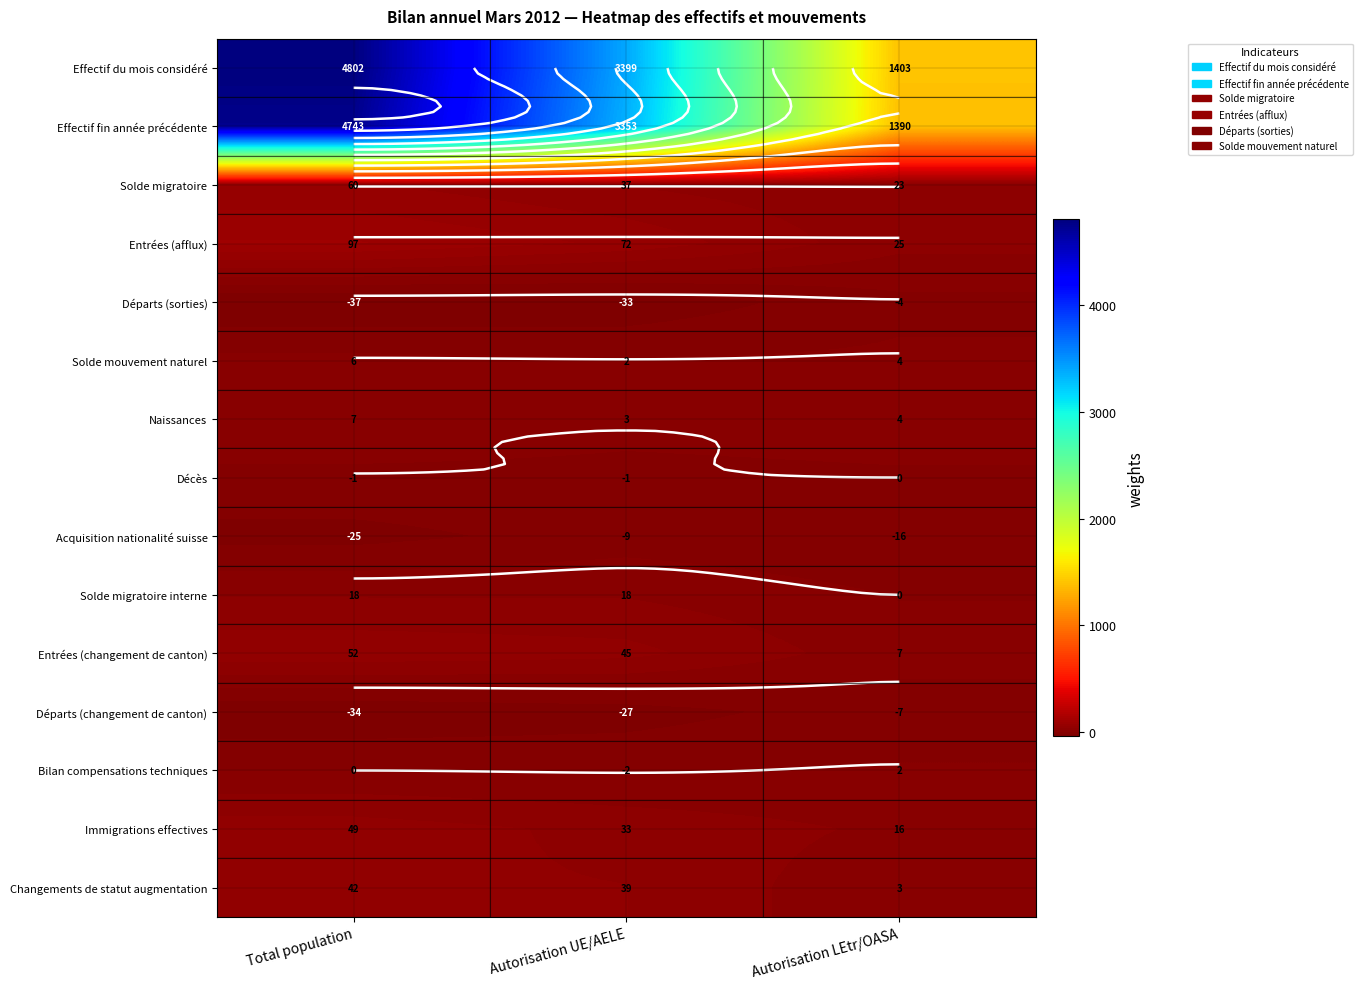

What is the sum of all Entrées (afflux) values?

194